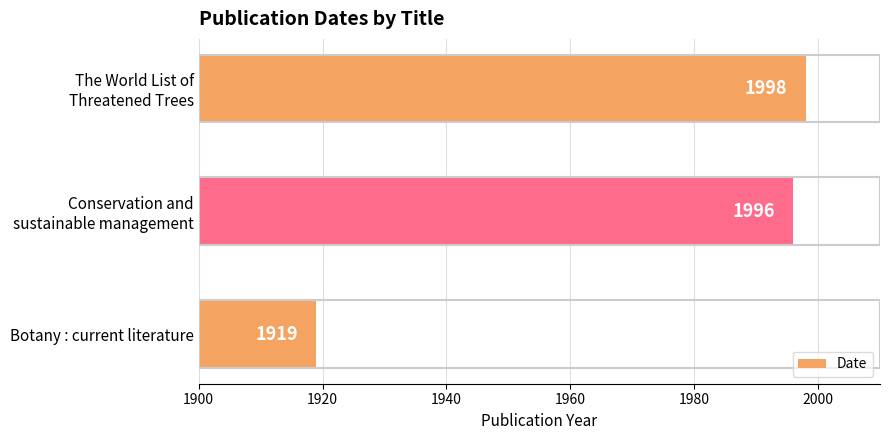

Are the bars grouped side by side (vs. stacked)?

No